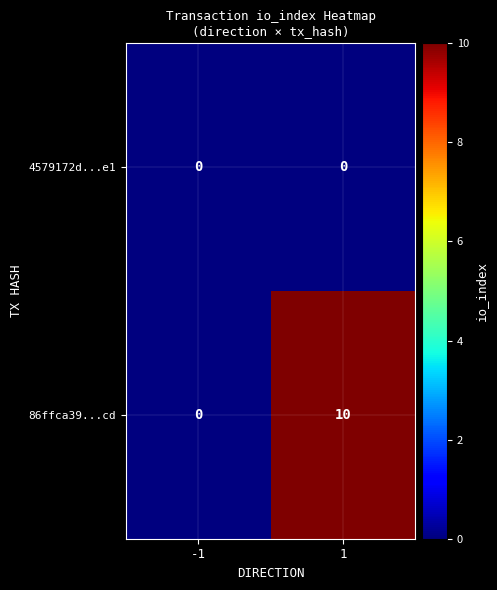

Reading left to right, extract all data points from this chart.

4579172d...e1: 0	0
86ffca39...cd: 0	10